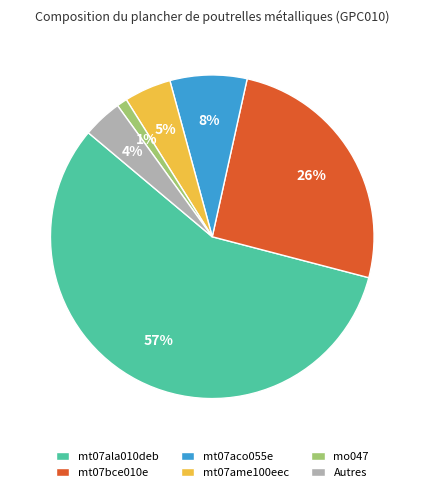

Rank the categories by value from lowest to highest.

mo047, Autres, mt07ame100eec, mt07aco055e, mt07bce010e, mt07ala010deb